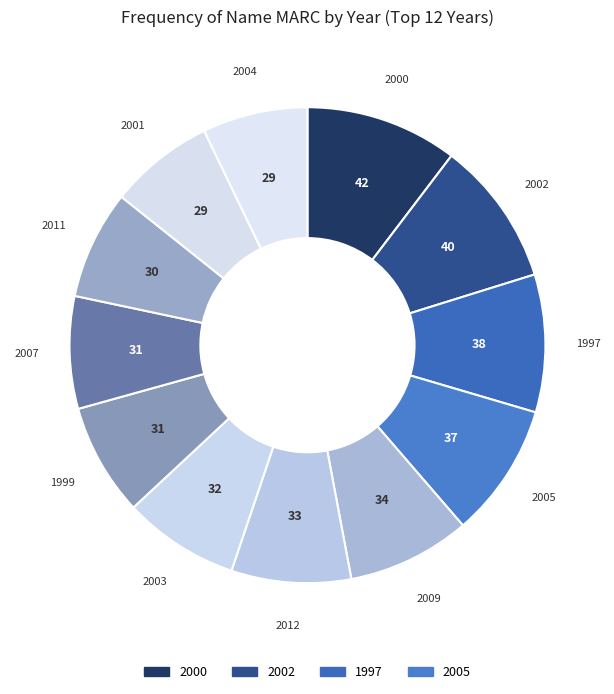

Do 2002 and 2005 together represent more than half of the pie?

No